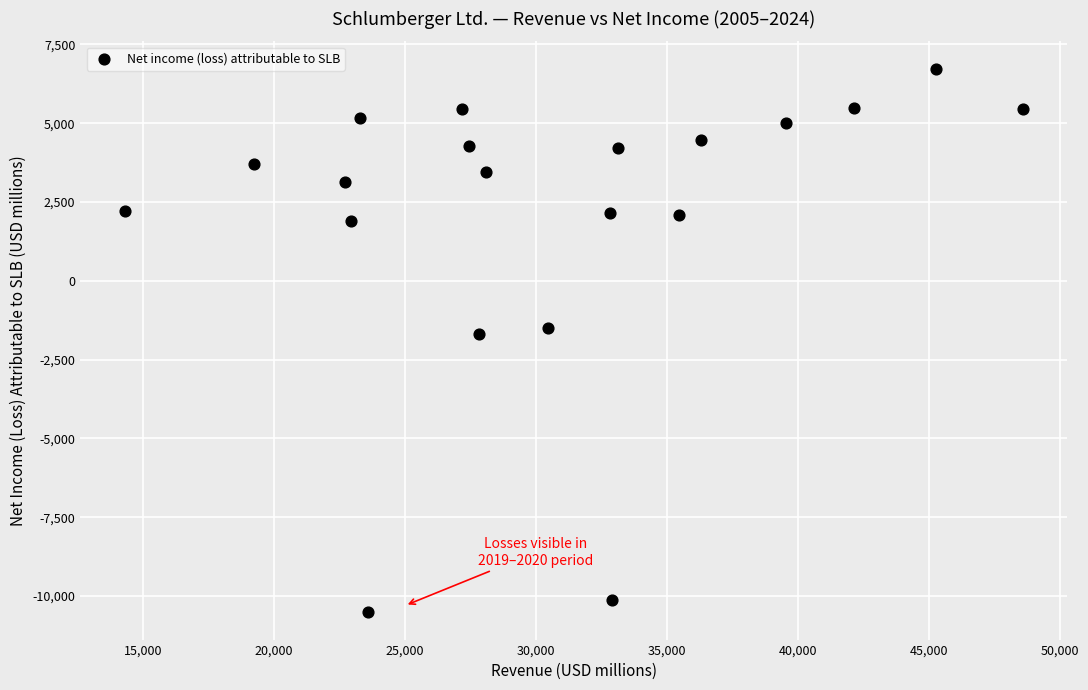

What is the range of X values (max minus min)?

34271